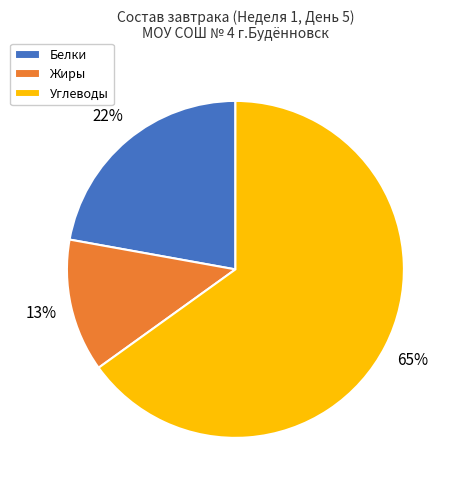

Is the sum of Углеводы and Белки greater than half?

Yes